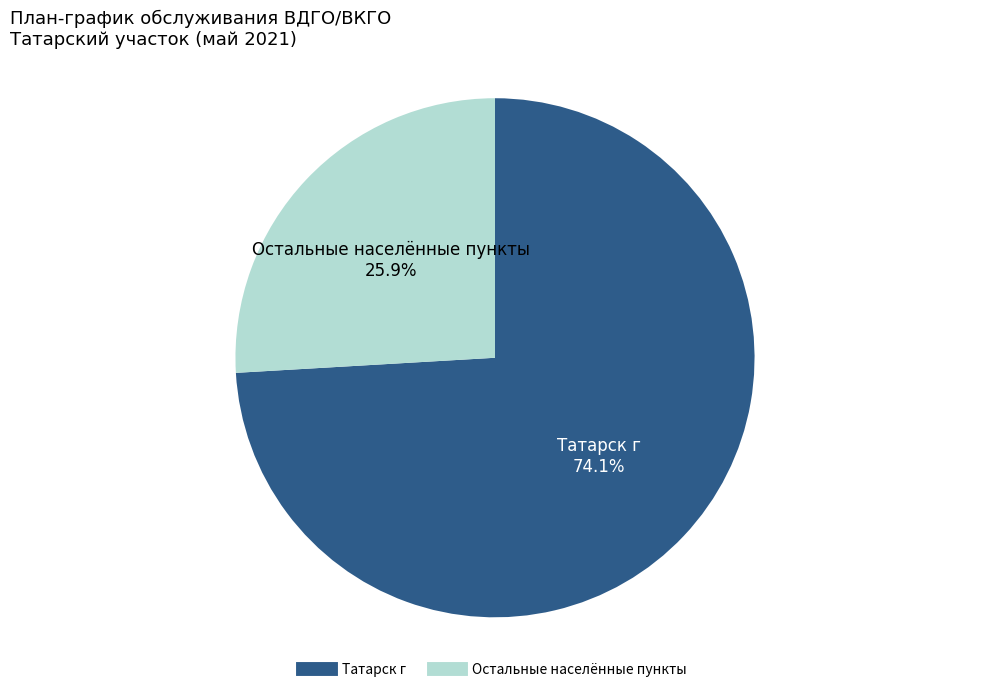

How many slices are in this pie chart?

2